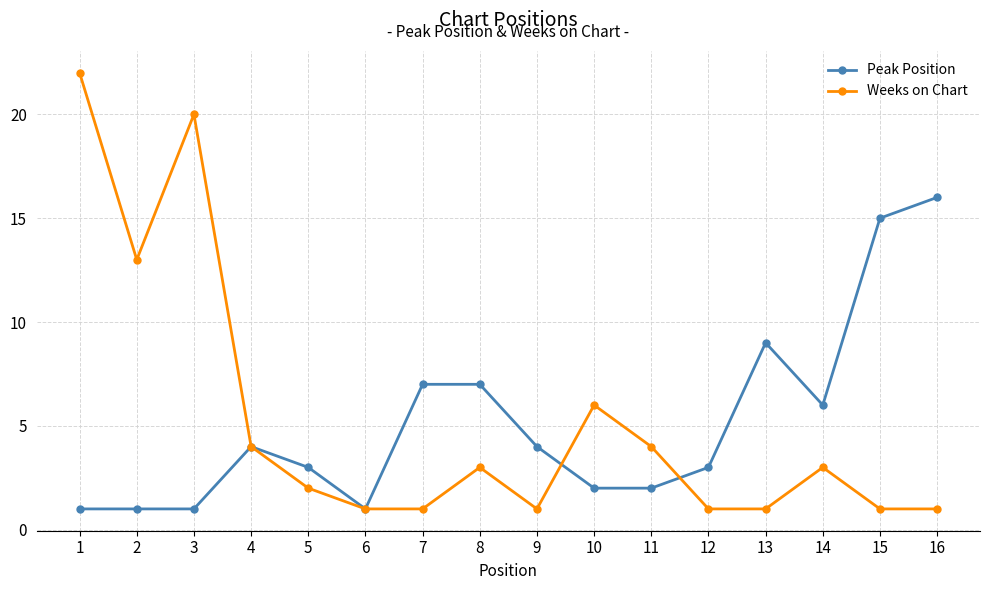

Between 9 and 13, which series saw the biggest shift?

Peak Position